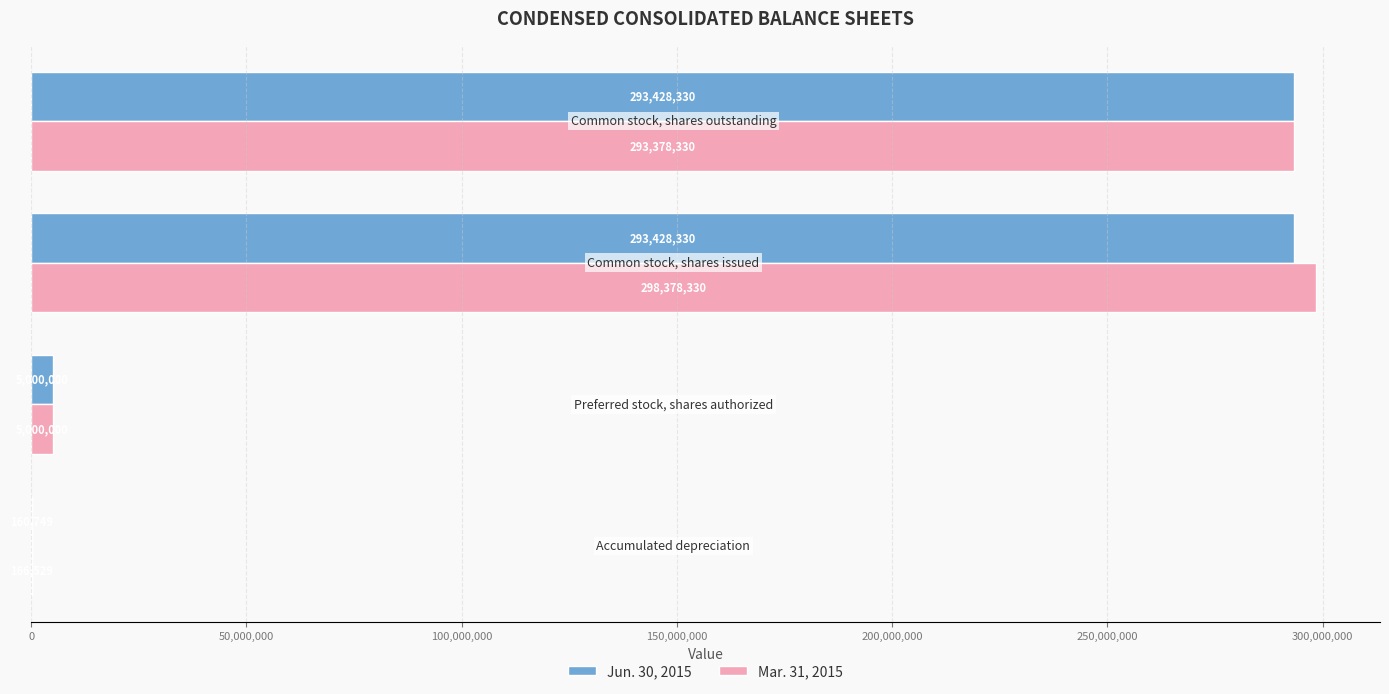

Count the number of categories in the chart.

4